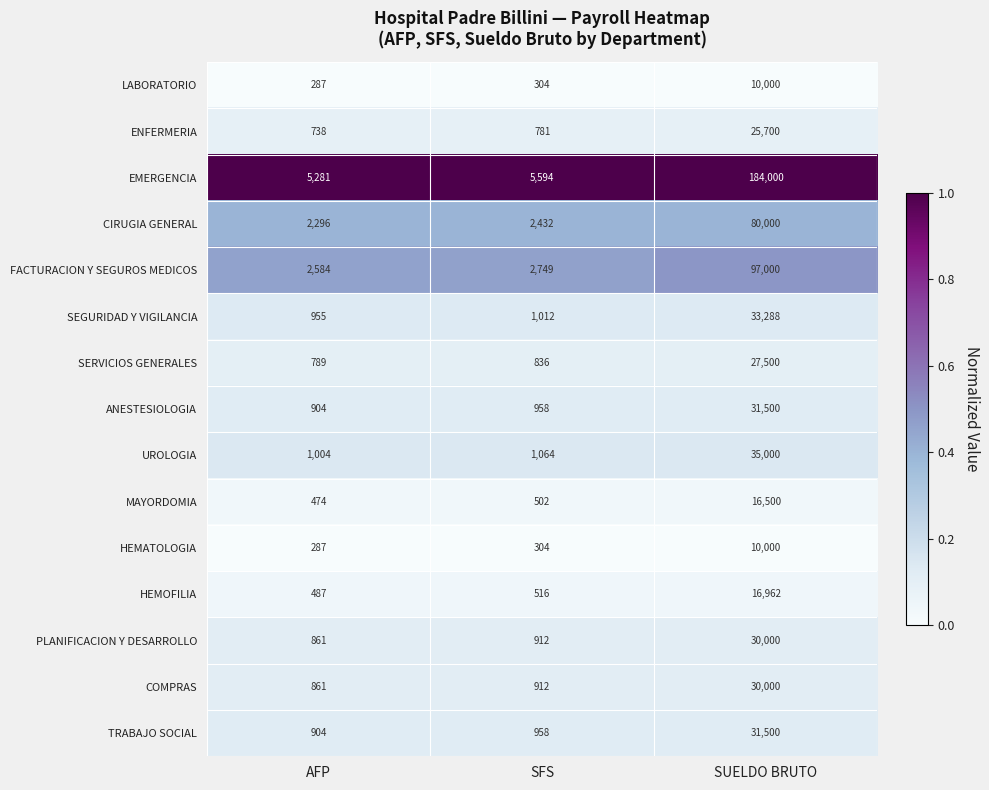

Which category has the highest value in the UROLOGIA series?

SUELDO BRUTO